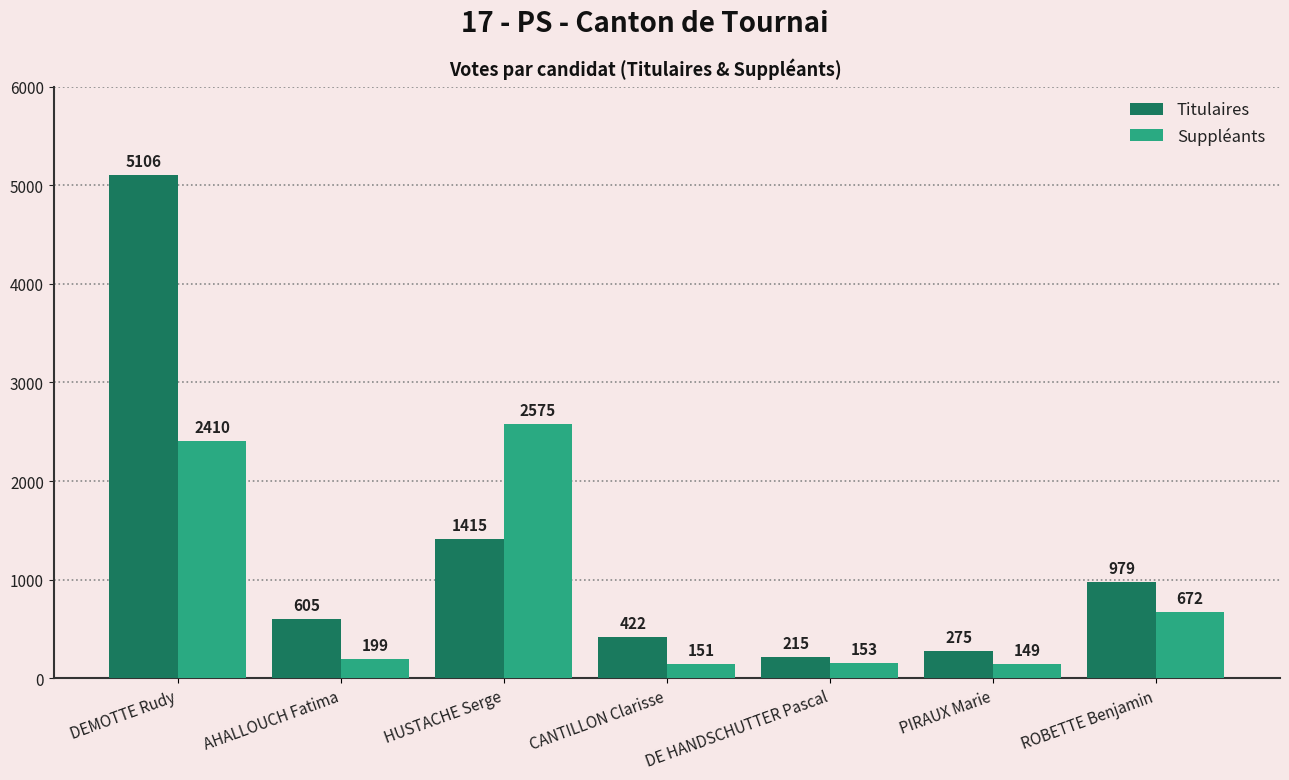

Rank the series at DE HANDSCHUTTER Pascal from highest to lowest value.

Titulaires, Suppléants